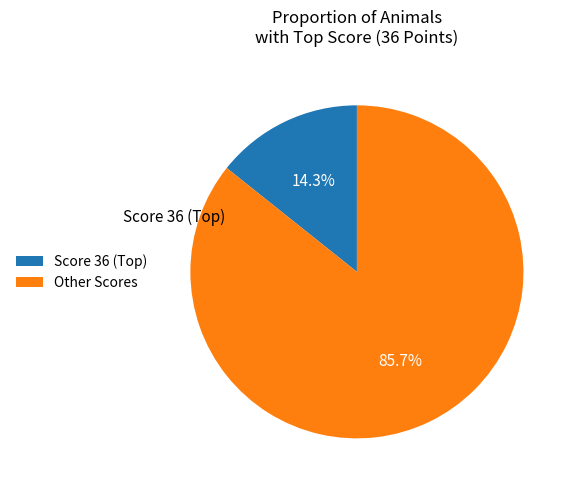

How many slices are in this pie chart?

2